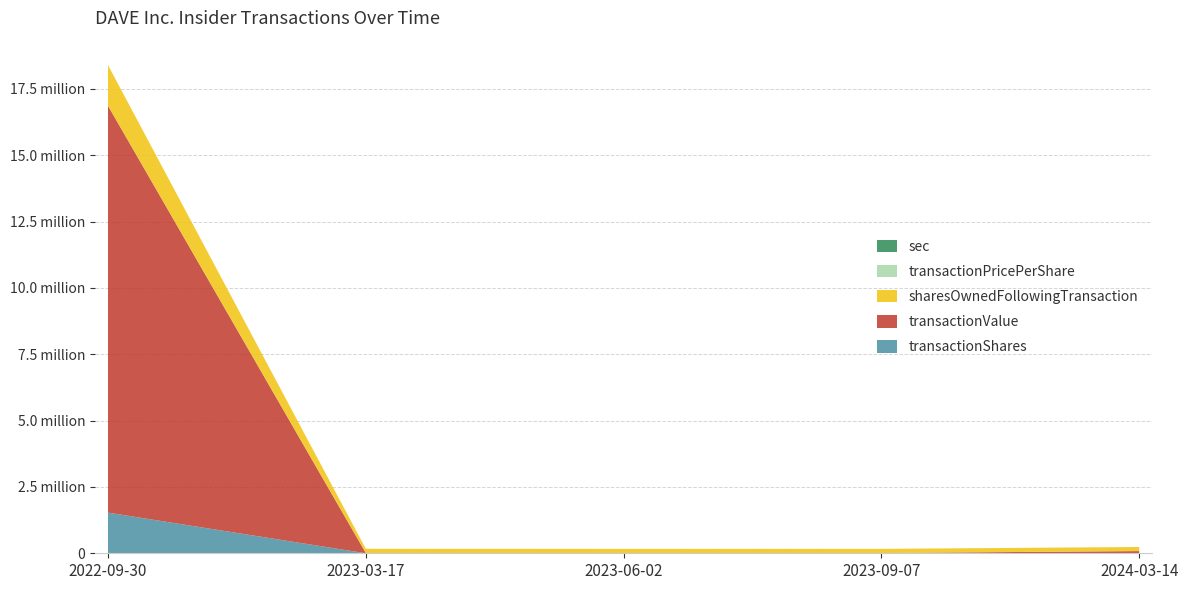

Reading right to left, what are all the values shown in this chart?

transactionShares: 2024-03-14=2400.0	2023-09-07=1263.0	2023-06-02=1112.0	2023-03-17=1355.0	2022-09-30=1532232.0
transactionValue: 2024-03-14=79824.0	2023-09-07=8247.0	2023-06-02=5887.0	2023-03-17=8985.0	2022-09-30=15329981.0
sharesOwnedFollowingTransaction: 2024-03-14=154252.0	2023-09-07=156652.0	2023-06-02=157915.0	2023-03-17=159027.0	2022-09-30=1532232.0
transactionPricePerShare: 2024-03-14=33.3	2023-09-07=6.5	2023-06-02=5.3	2023-03-17=6.6	2022-09-30=10.0
sec: 2024-03-14=24.0	2023-09-07=24.0	2023-06-02=24.0	2023-03-17=24.0	2022-09-30=24.0